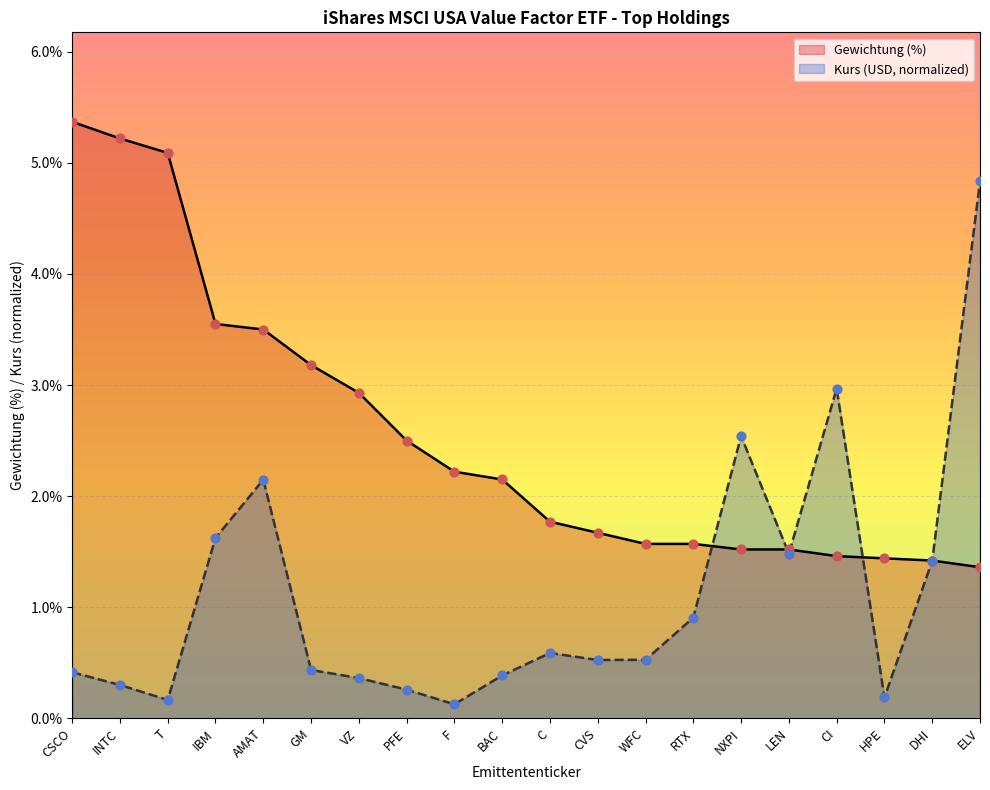

At how many categories does at least one series exceed 3?

7